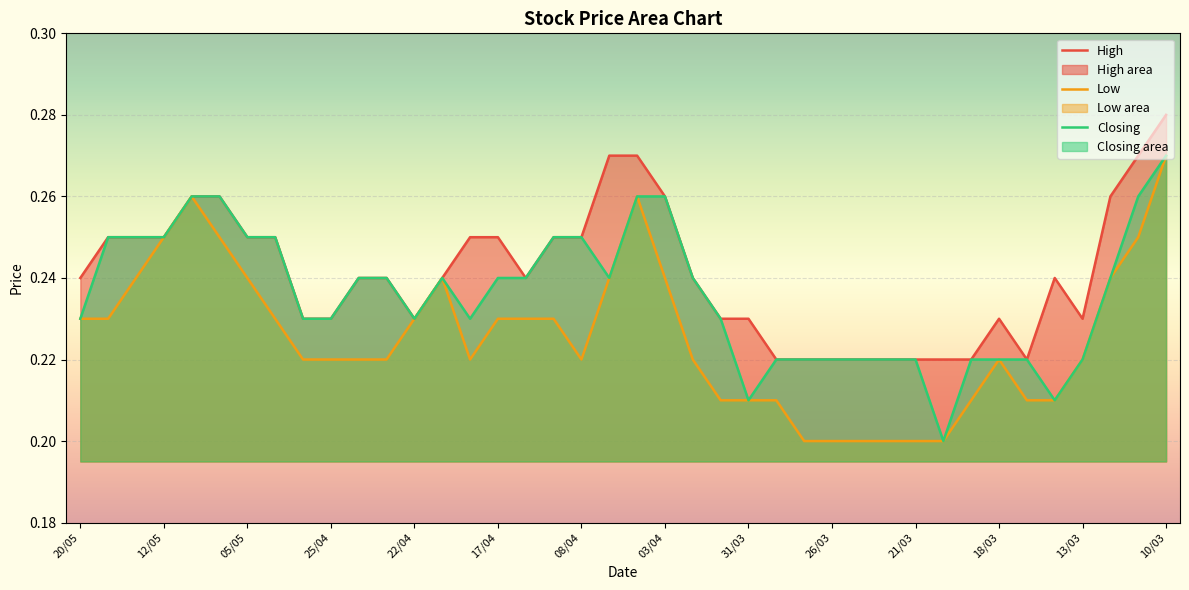

At which category is the sum across all series the highest?

10/03